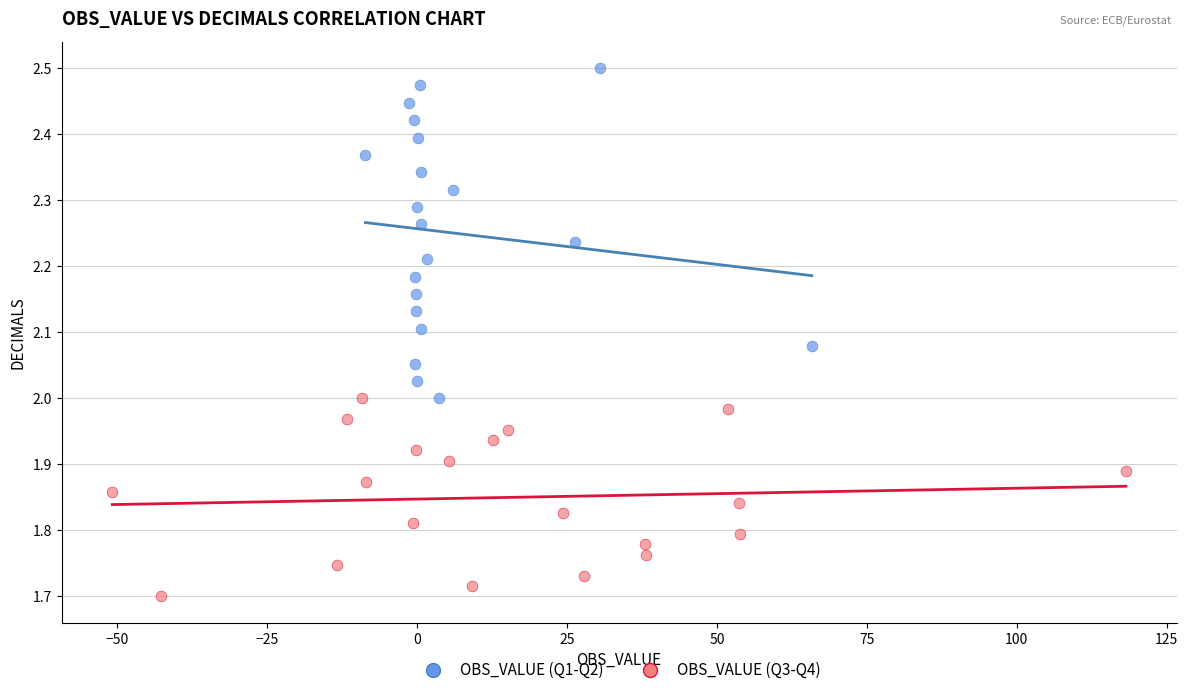

Which series has the widest spread of Y values?

OBS_VALUE (Q1-Q2)